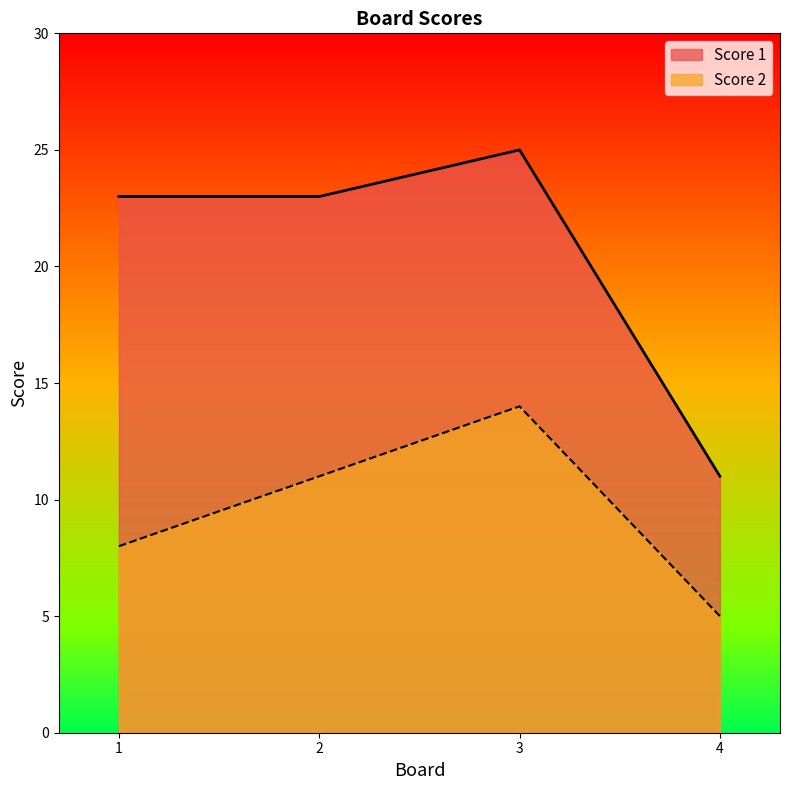

What is the value of the Score 1 point at the 4th from the left?

11